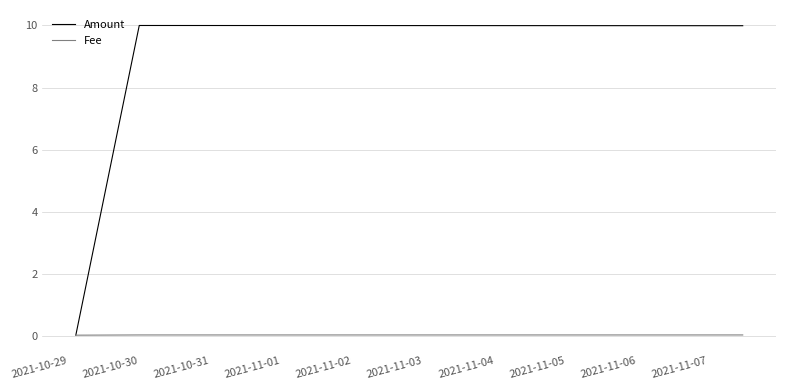

List the series in order of their overall mean, highest first.

Amount, Fee